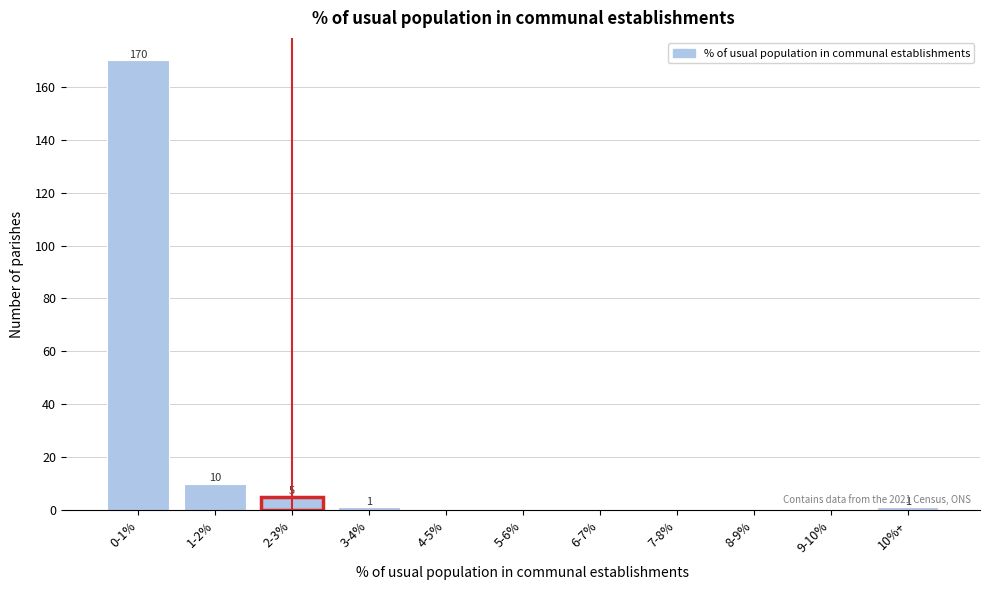

Reading left to right, list all the values displayed in this chart.

0-1%=170	1-2%=10	2-3%=5	3-4%=1	4-5%=0	5-6%=0	6-7%=0	7-8%=0	8-9%=0	9-10%=0	10%+=1